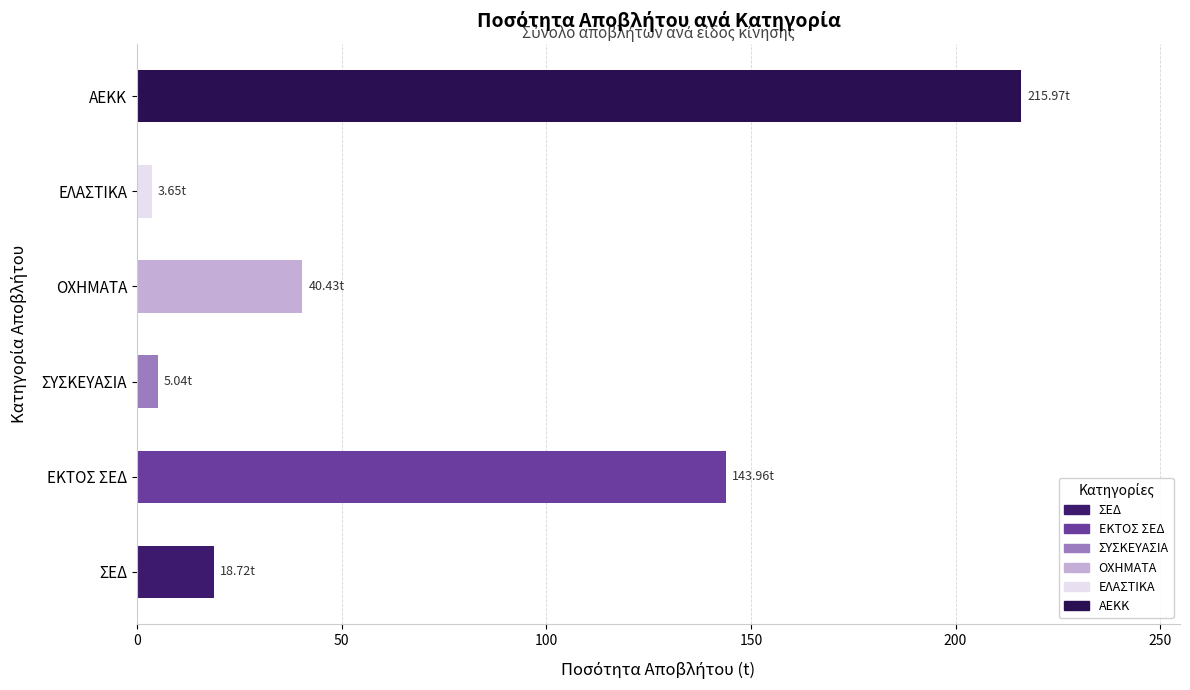

Does the chart contain stacked bars?

No